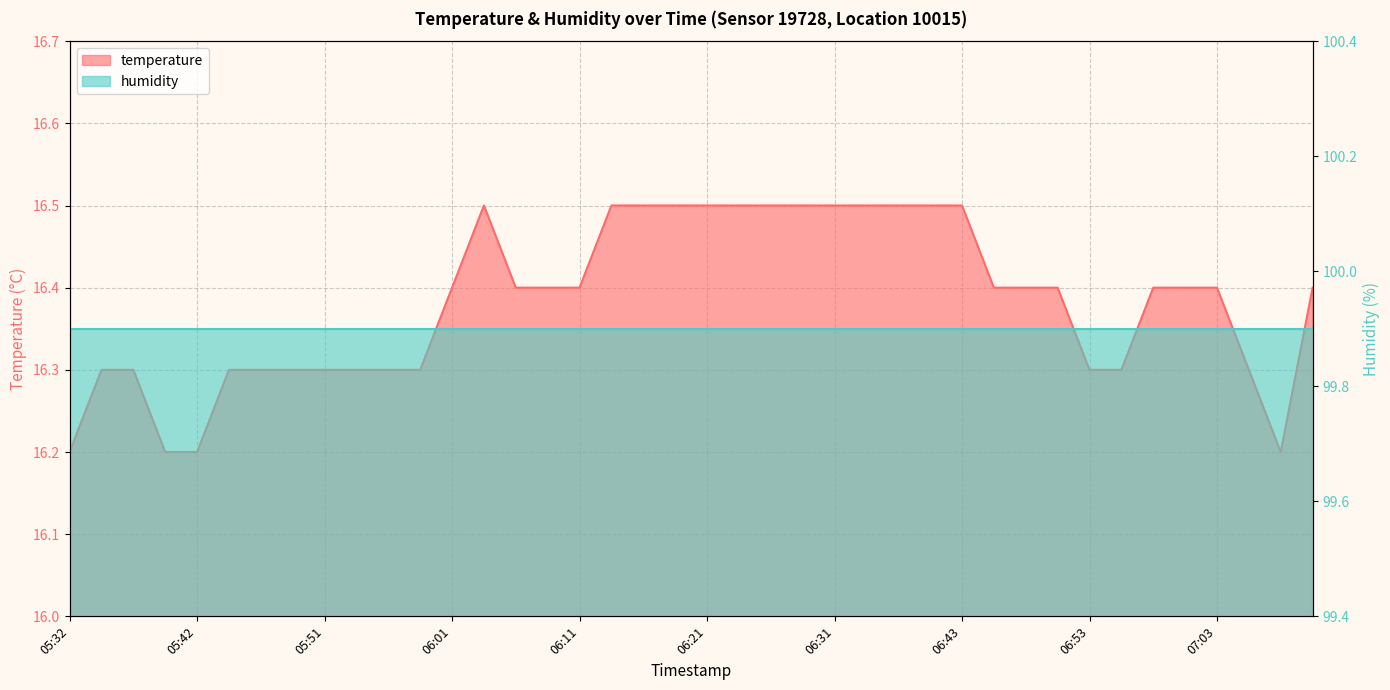

What is the sum of all values?

655.3